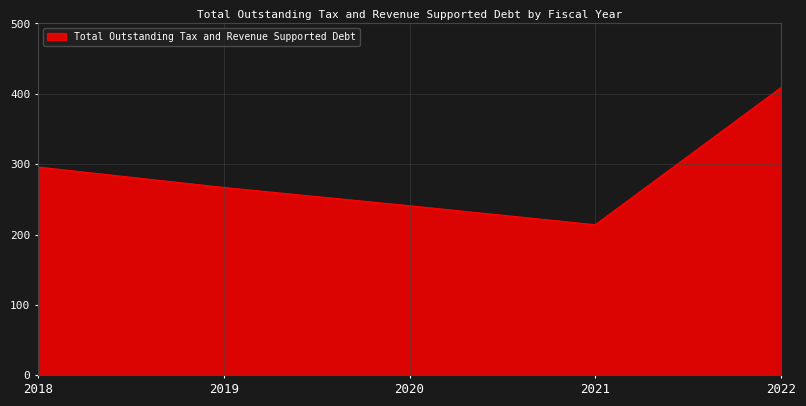

Reading left to right, extract all data points from this chart.

2018=296	2019=267	2020=241	2021=214	2022=409